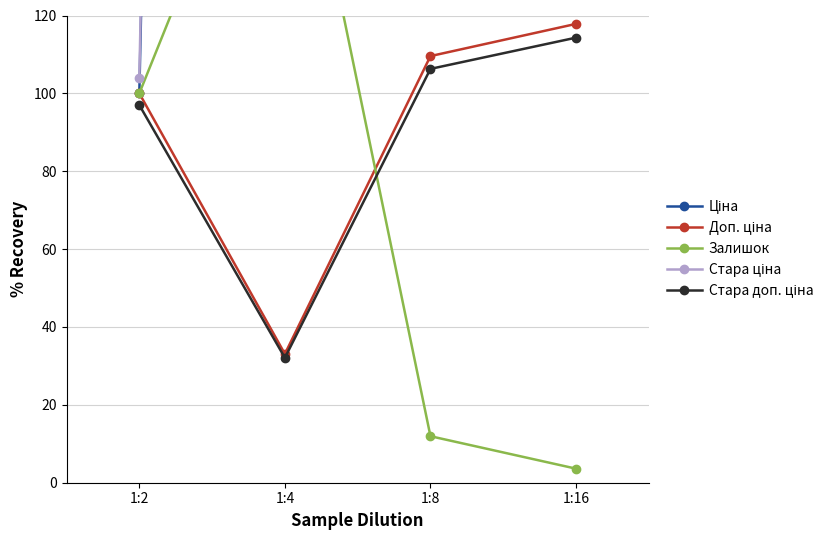

How many interior local valleys does the Доп. ціна series have?

1